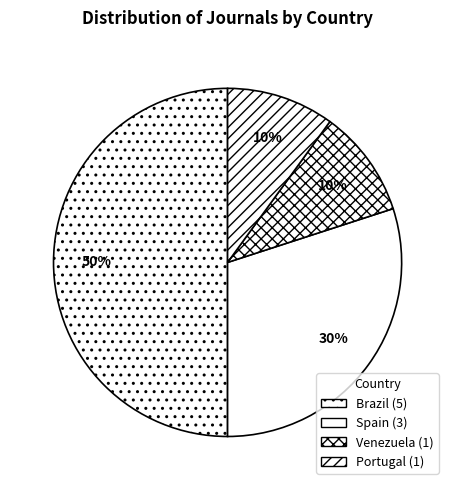

Do Portugal and Brazil together represent more than half of the pie?

Yes